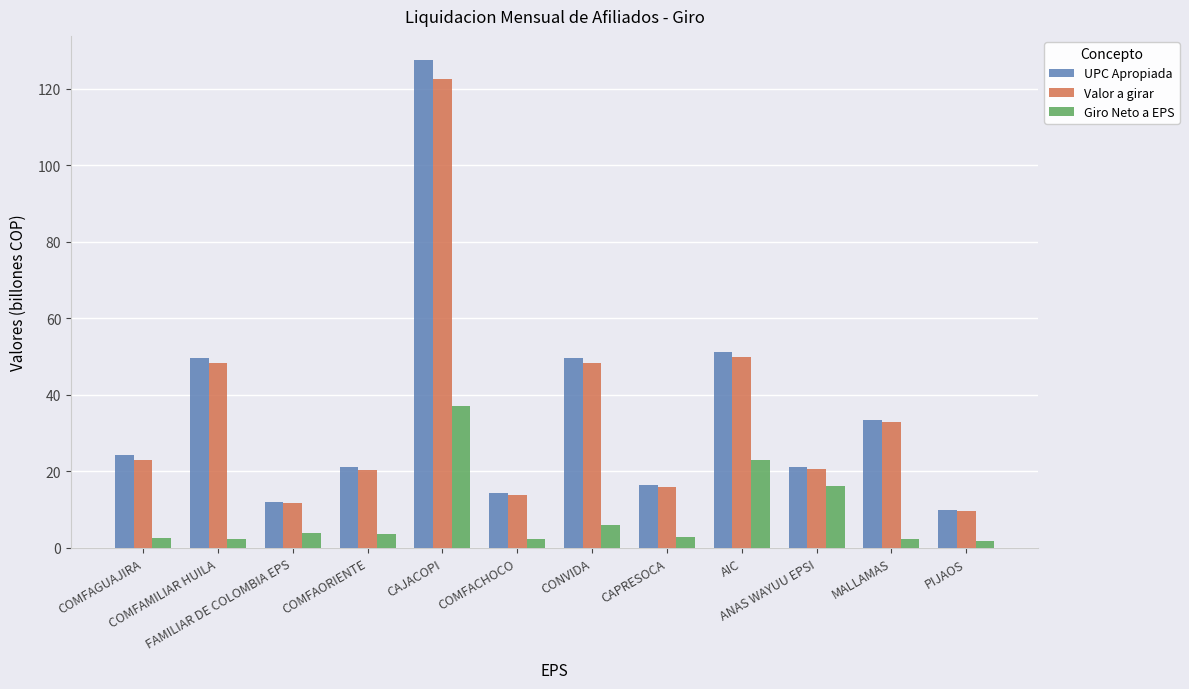

The UPC Apropiada series shows 24.2 at COMFAGUAJIRA. True or false?

True